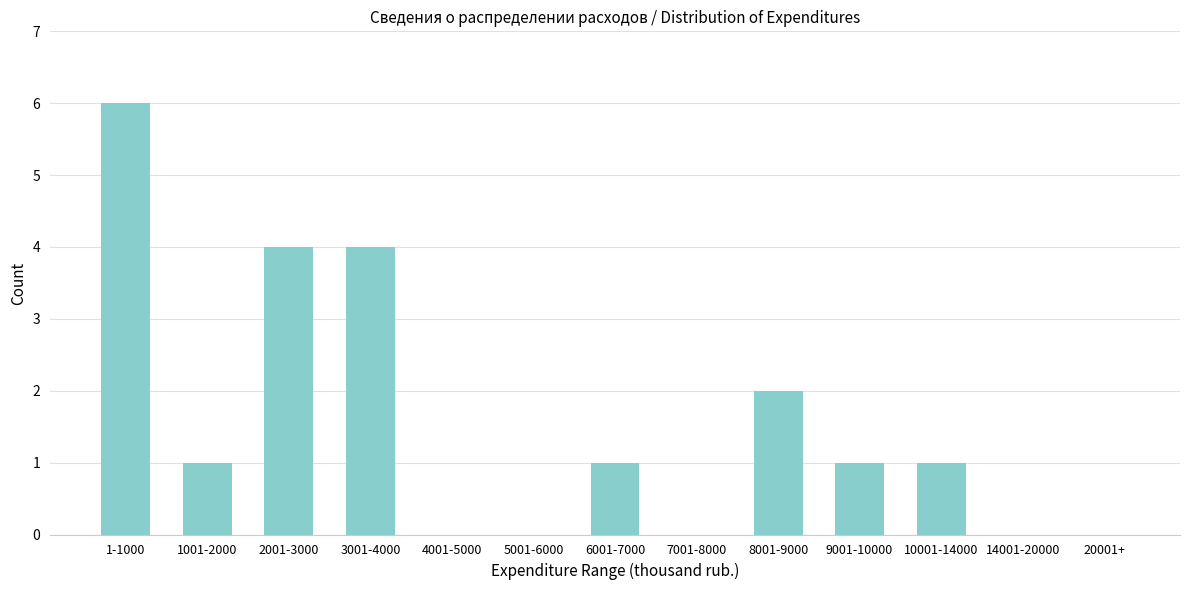

Reading left to right, what are all the values shown in this chart?

1-1000=6	1001-2000=1	2001-3000=4	3001-4000=4	4001-5000=0	5001-6000=0	6001-7000=1	7001-8000=0	8001-9000=2	9001-10000=1	10001-14000=1	14001-20000=0	20001+=0